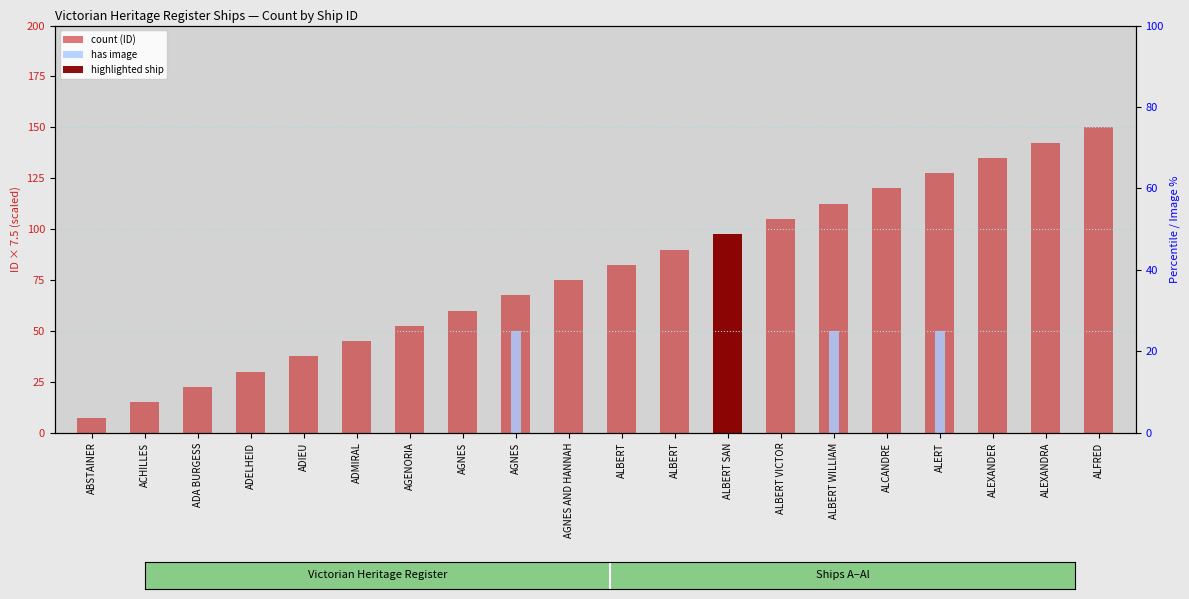

What is the total value across all series at ADIEU?

37.5